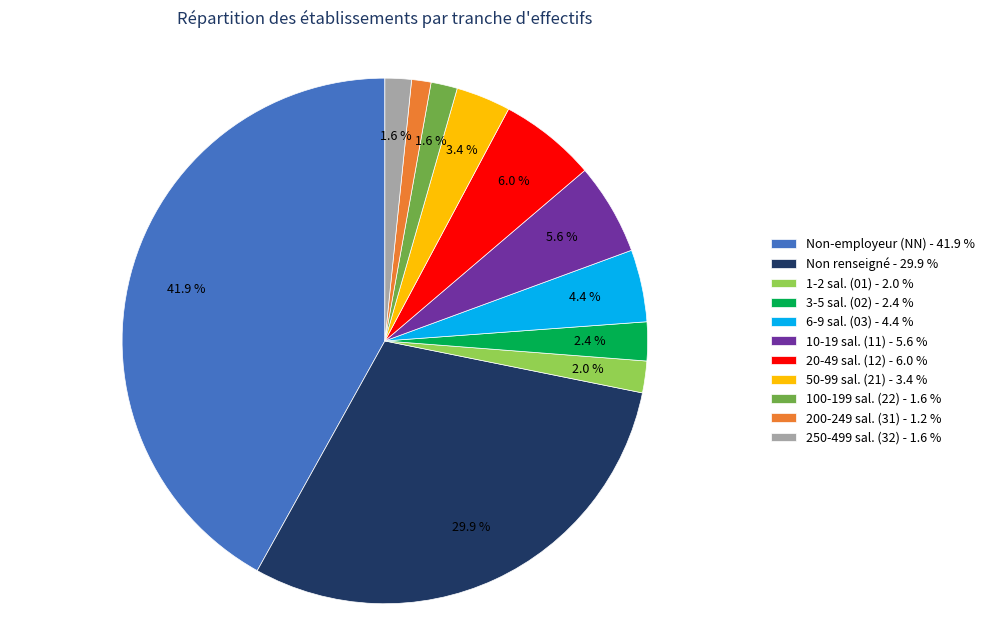

Which slice is the largest?

Non-employeur (NN) - 41.9 %